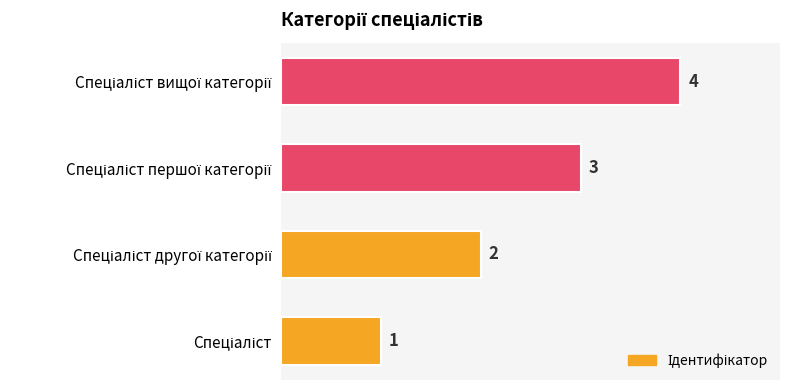

How many values are between 2 and 4?

3